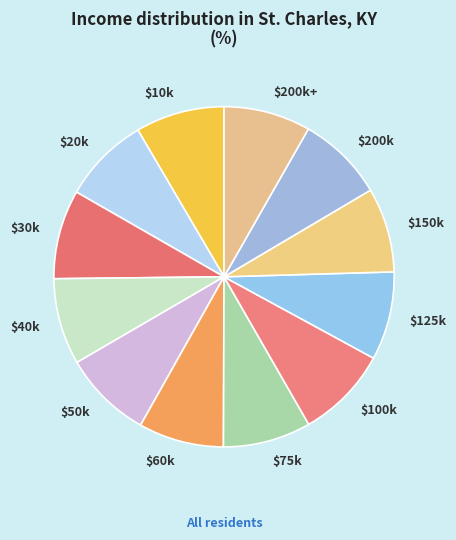

Does $60k account for over 50% of the chart?

No